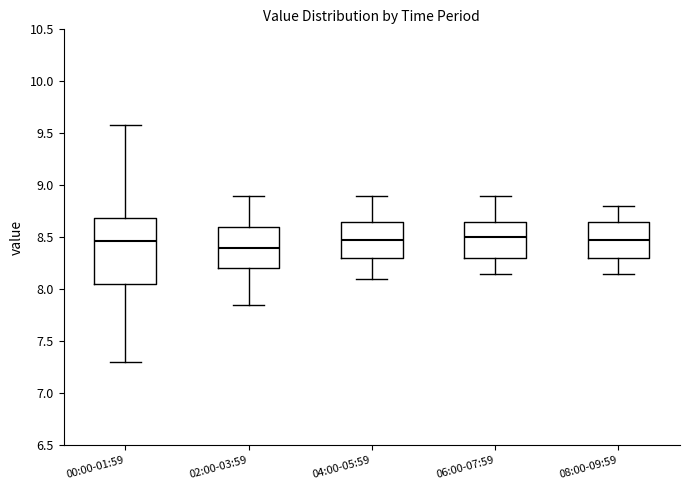

Reading left to right, transcribe this box plot: for each box, give where its median line is, the range the box spans, and where its two whiskers end, as read against the y-axis. The values are not printed on the chart, so give them approximately, as read against the axis.

00:00-01:59: median 8.45, box 8.05 to 8.70, whiskers 7.30 to 9.60
02:00-03:59: median 8.40, box 8.20 to 8.60, whiskers 7.85 to 8.90
04:00-05:59: median 8.50, box 8.30 to 8.65, whiskers 8.10 to 8.90
06:00-07:59: median 8.50, box 8.30 to 8.65, whiskers 8.15 to 8.90
08:00-09:59: median 8.50, box 8.30 to 8.65, whiskers 8.15 to 8.80